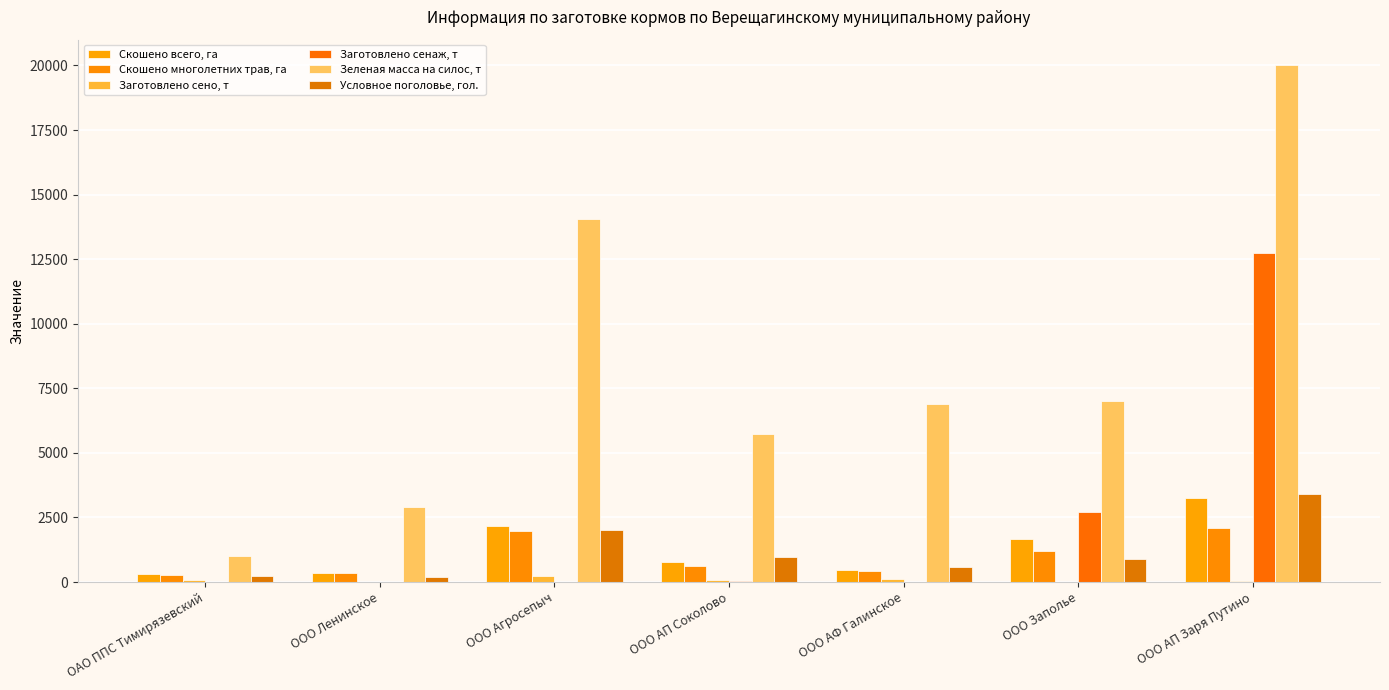

What is the sum of all Условное поголовье, гол. values?

8328